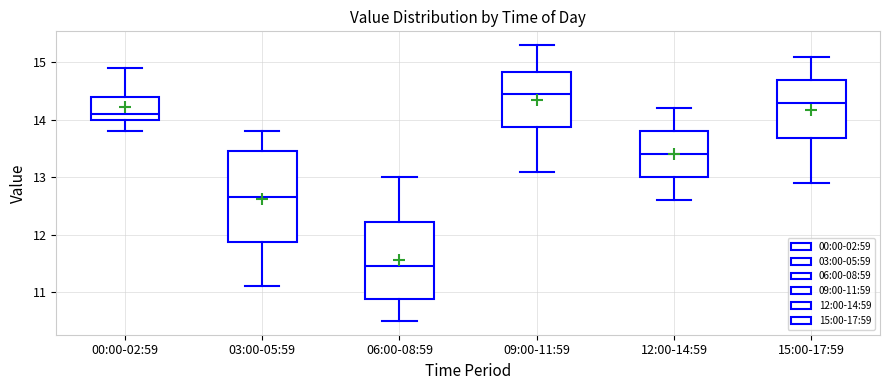

Which box is the tallest, from its lower edge to its upper edge?

03:00-05:59